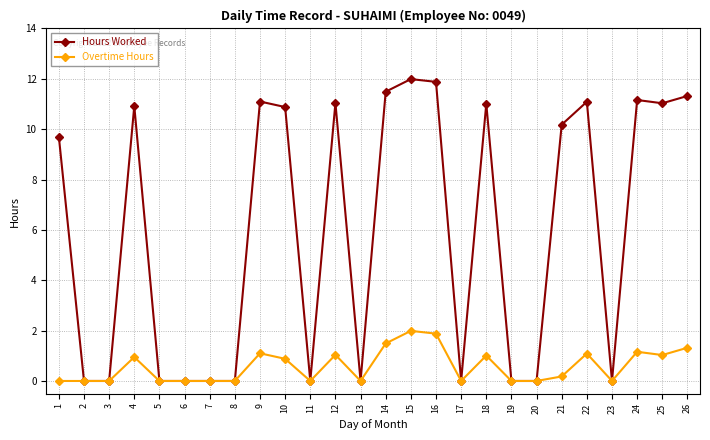

The Hours Worked series shows -6.9 at 20. True or false?

False